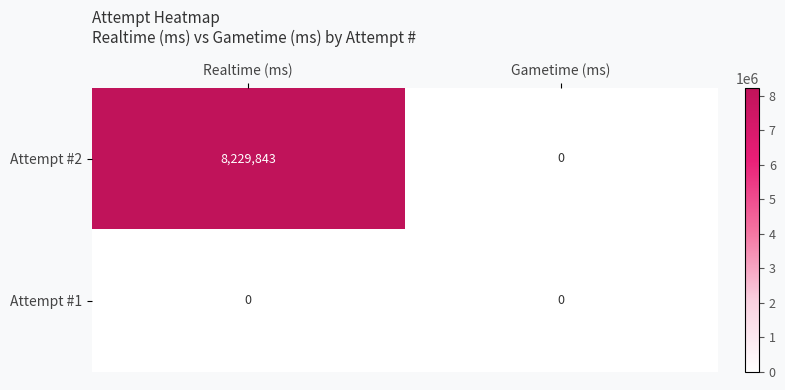

Between Realtime (ms) and Gametime (ms), which series saw the biggest shift?

Attempt #2